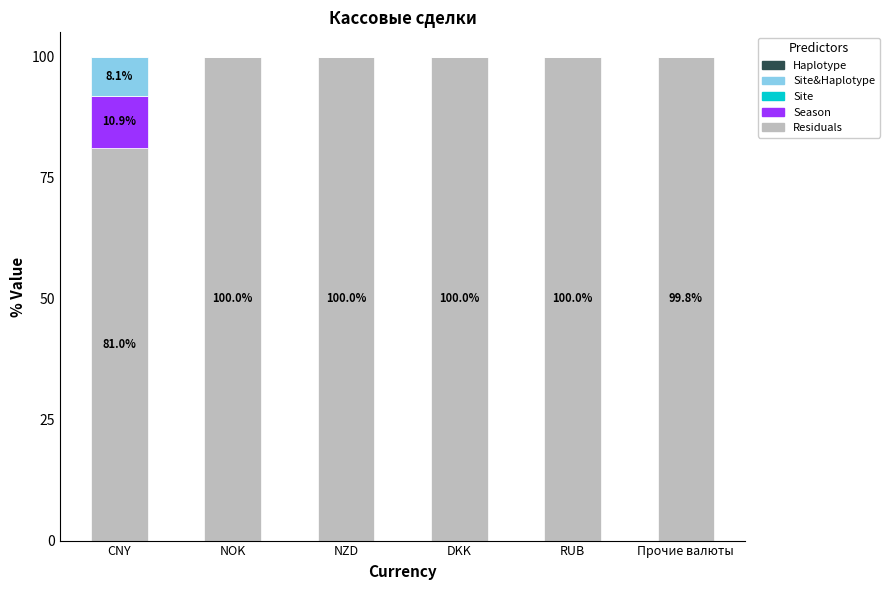

The Residuals series shows 100.0 at NOK. True or false?

True